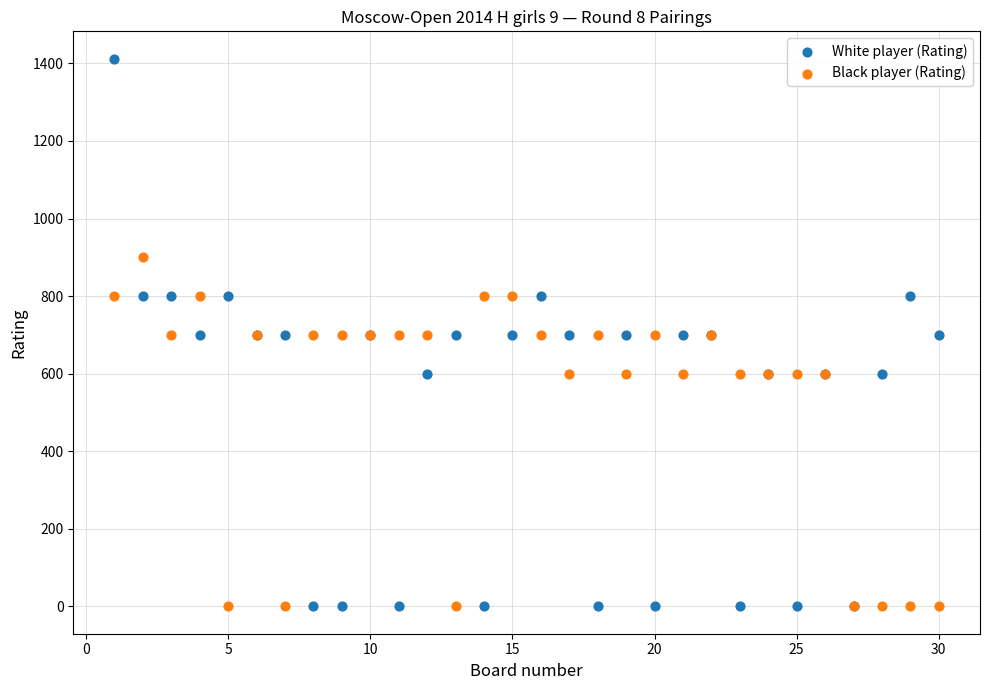

Which series contains the highest Y value?

White player (Rating)